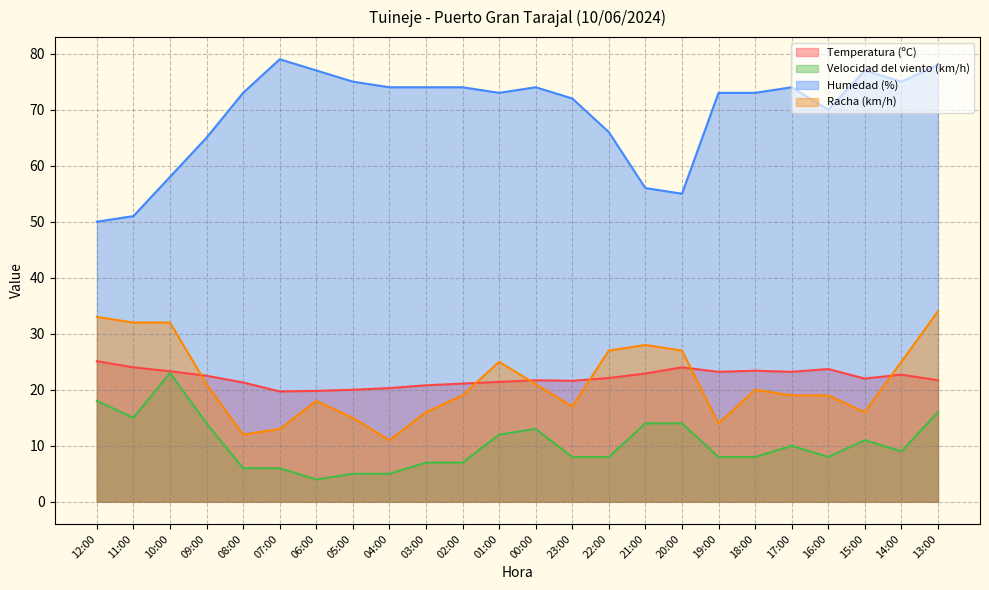

What is the difference between the maximum and minimum values in the Humedad (%) series?

29.0